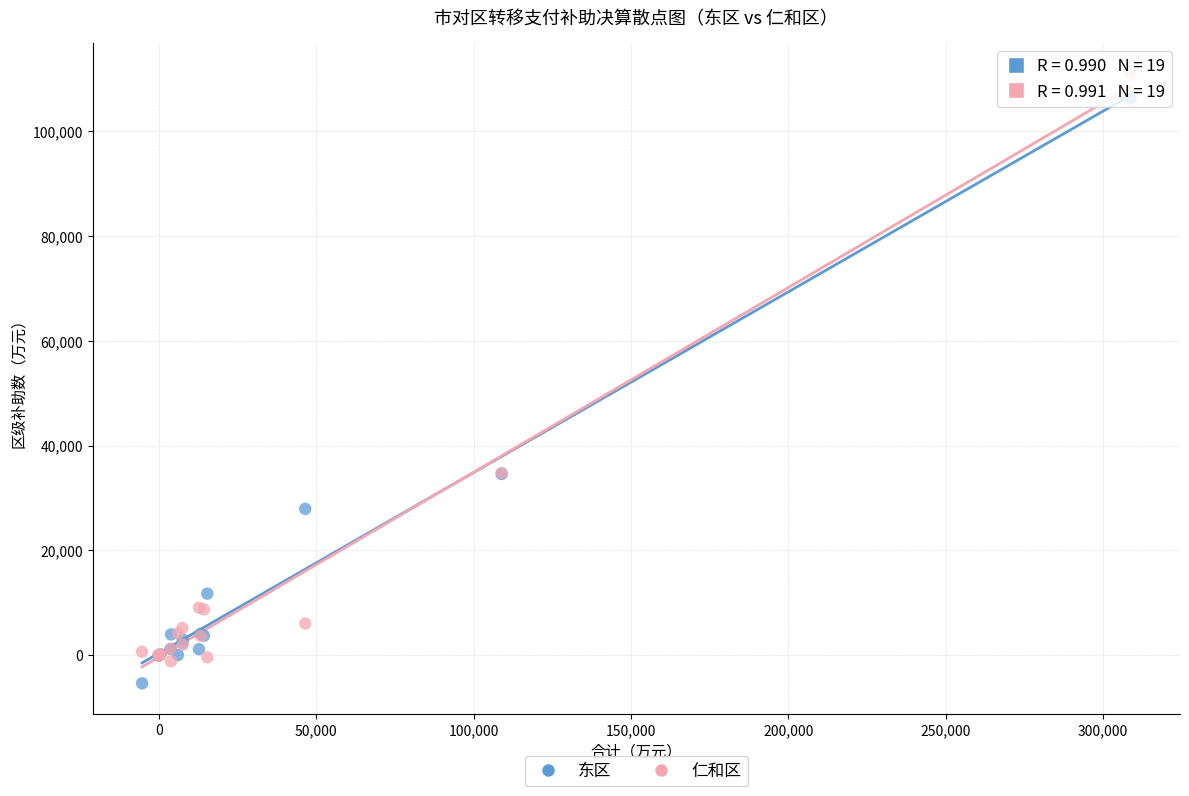

What are all the series names shown in the legend?

东区, 仁和区